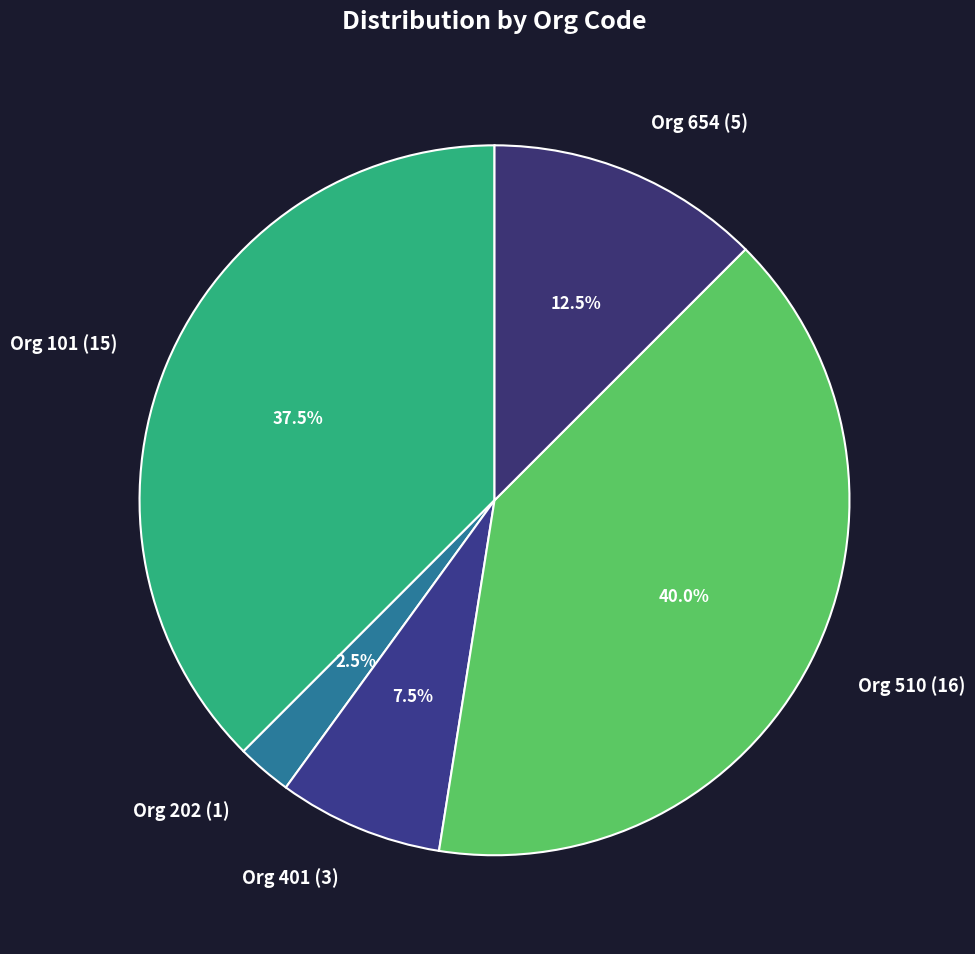

Is Org 202 (1) the majority of the pie?

No